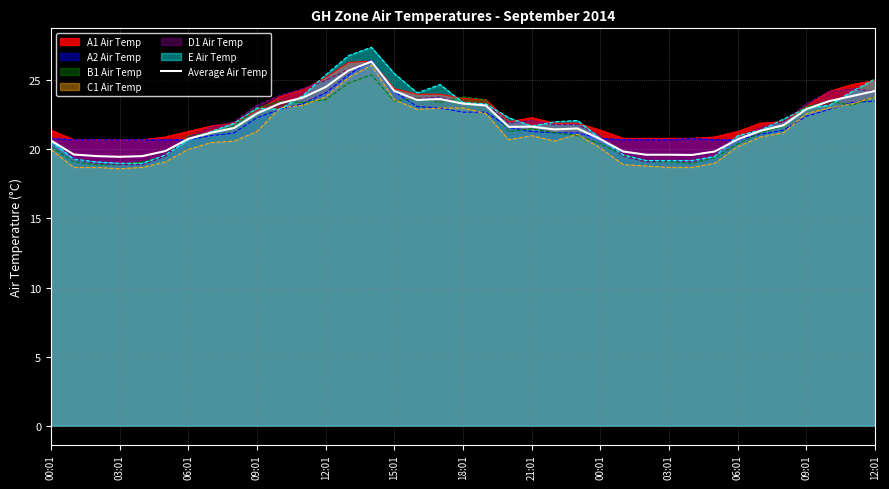

Reading left to right, transcribe all the data shown in this chart.

20.7	19.6	19.5	19.5	19.5	19.9	20.8	21.2	21.6	22.6	23.3	23.8	24.5	25.7	26.4	24.2	23.6	23.7	23.3	23.2	21.6	21.6	21.4	21.5	20.8	19.8	19.6	19.6	19.6	19.8	20.7	21.3	21.8	22.9	23.5	23.9	24.2